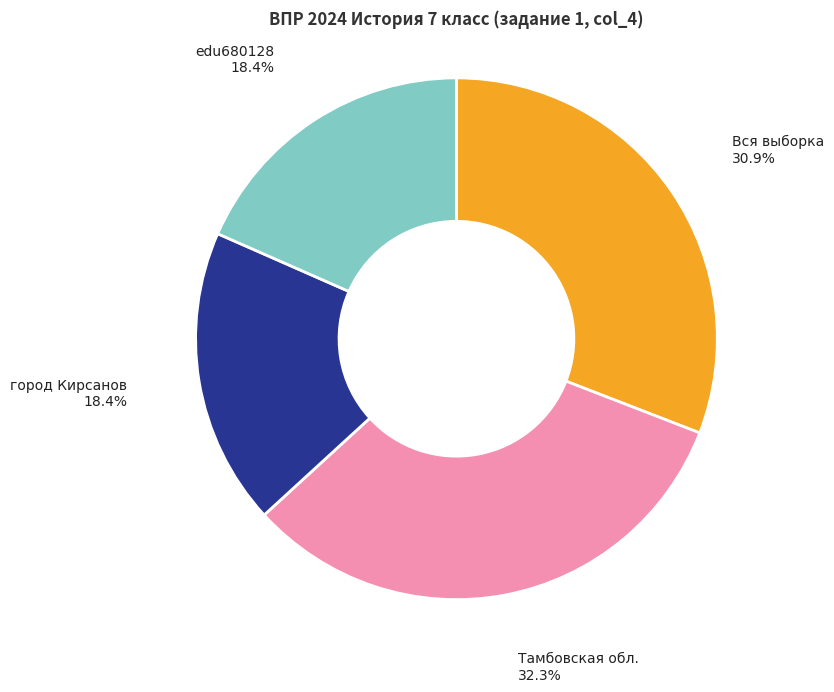

What percentage is the edu680128 slice, to the nearest percent?

18%